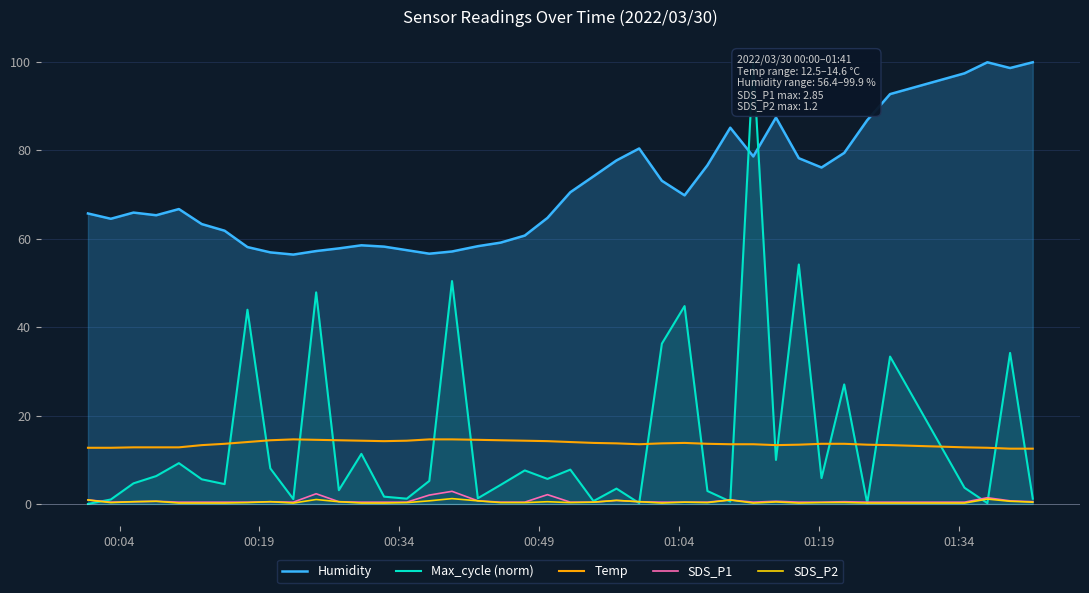

What is the value of the SDS_P2 point at the 1st from the left?

0.9